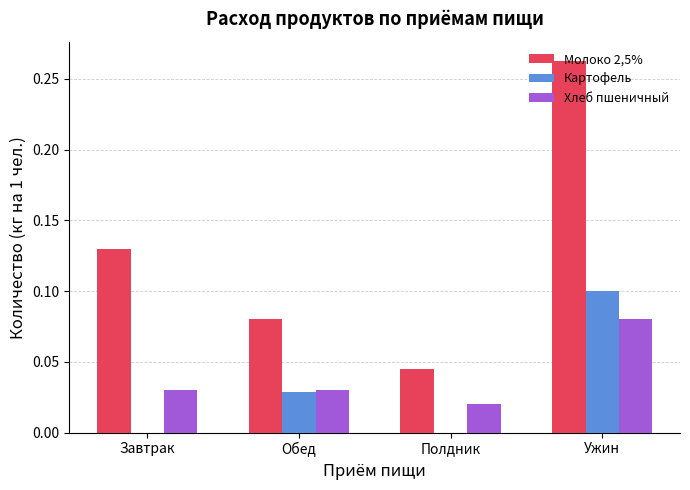

The Молоко 2,5% series shows 0.1 at Завтрак. True or false?

True